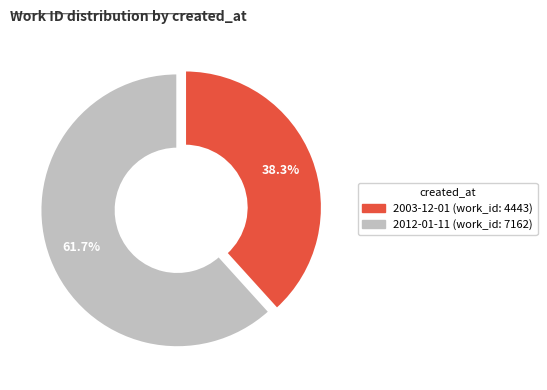

Count the number of slices in the pie.

2